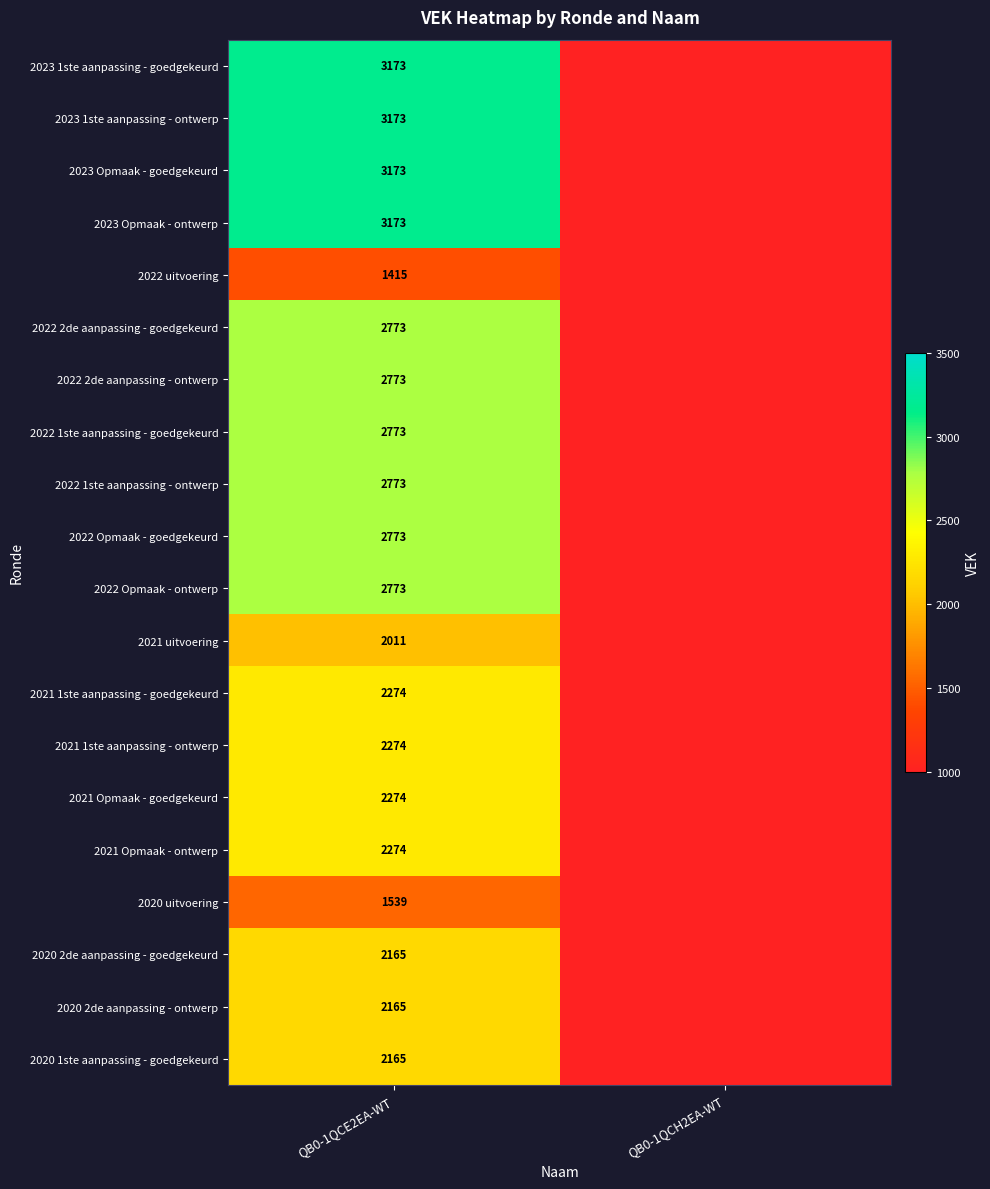

Between QB0-1QCH2EA-WT and QB0-1QCE2EA-WT, which is larger?

QB0-1QCE2EA-WT